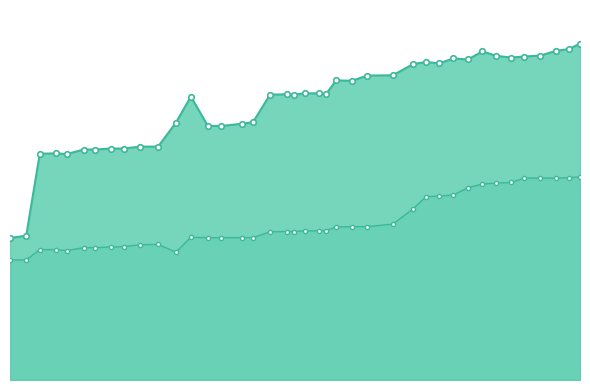

At which label does under_twenty_cells reach its peak?

2017-12-22